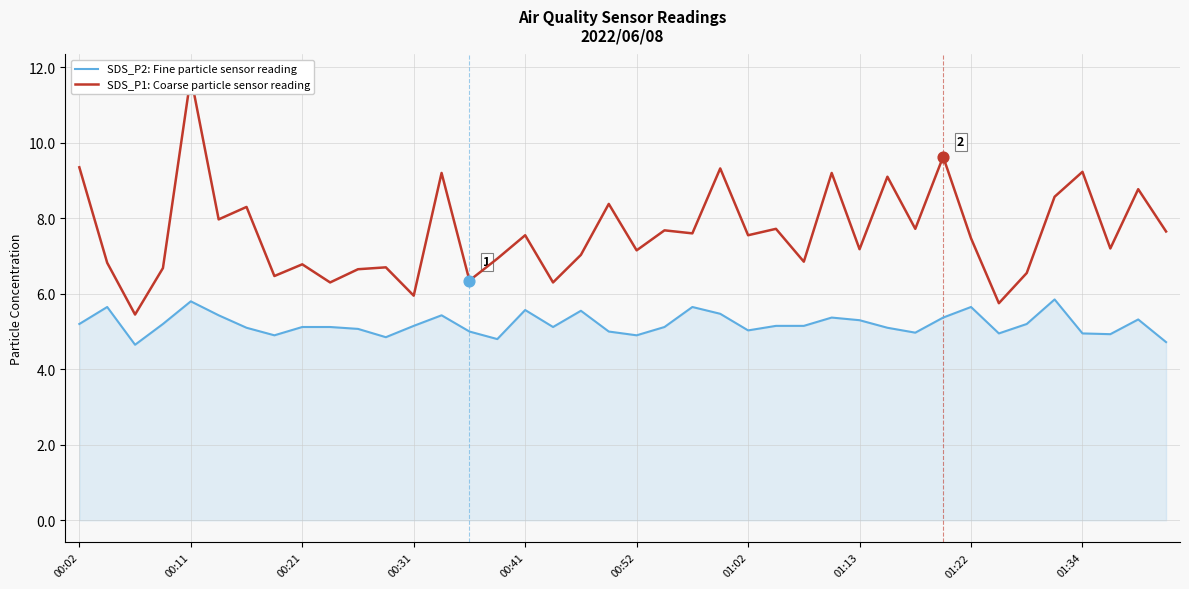

Which series has the largest total across all categories?

SDS_P1: Coarse particle sensor reading